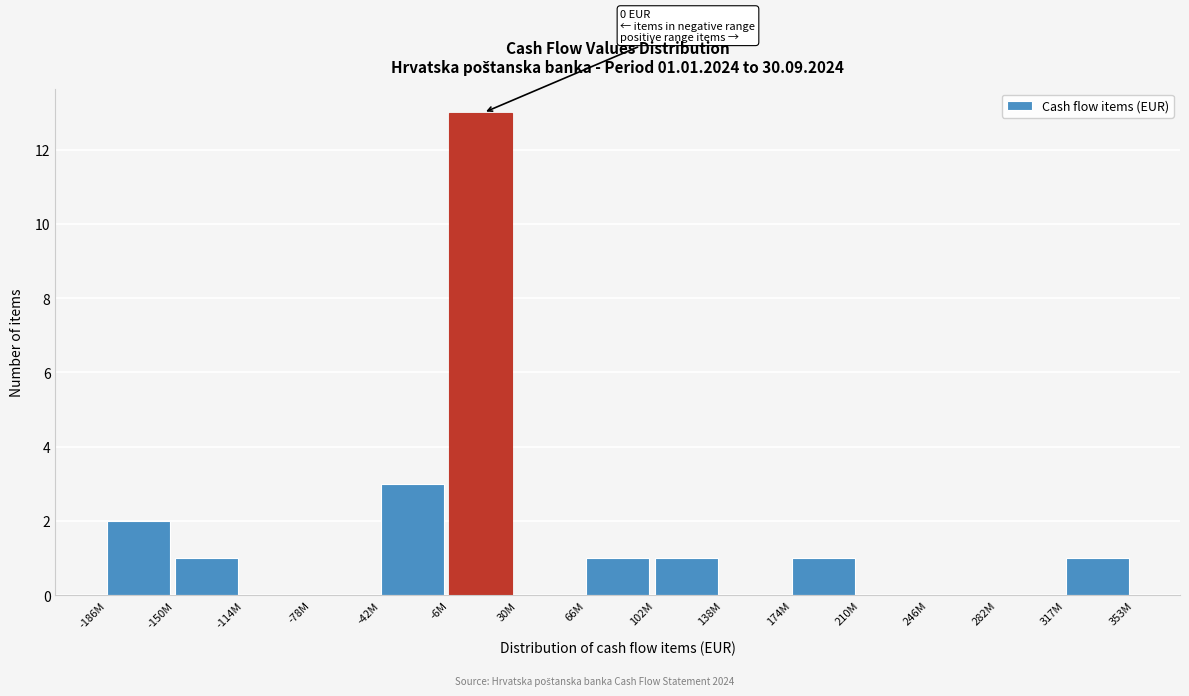

Reading right to left, transcribe all the data shown in this chart.

317M=1	282M=0	246M=0	210M=0	174M=1	138M=0	102M=1	66M=1	30M=0	-6M=13	-42M=3	-78M=0	-114M=0	-150M=1	-186M=2